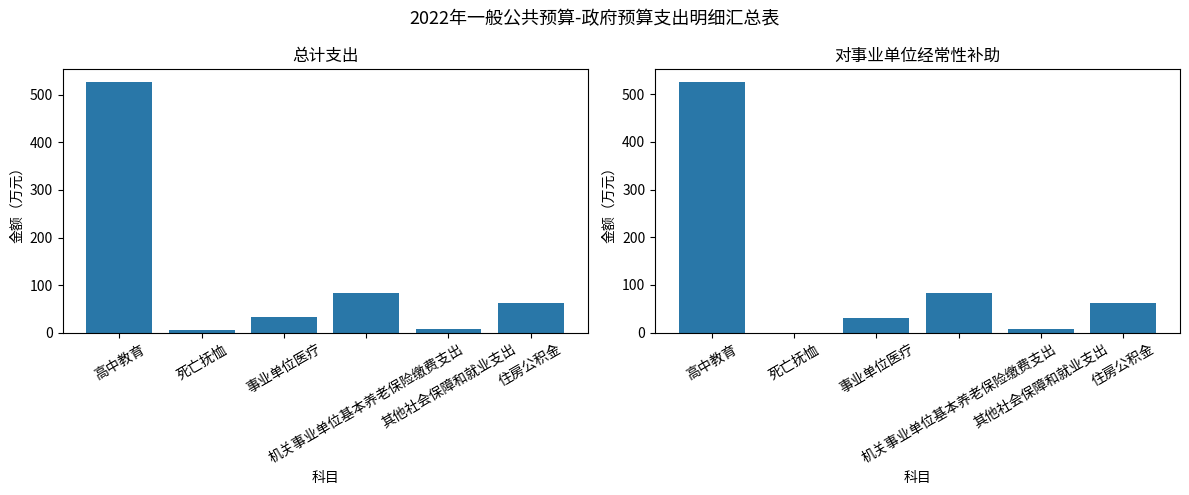

Which series has the largest total across all categories?

总计